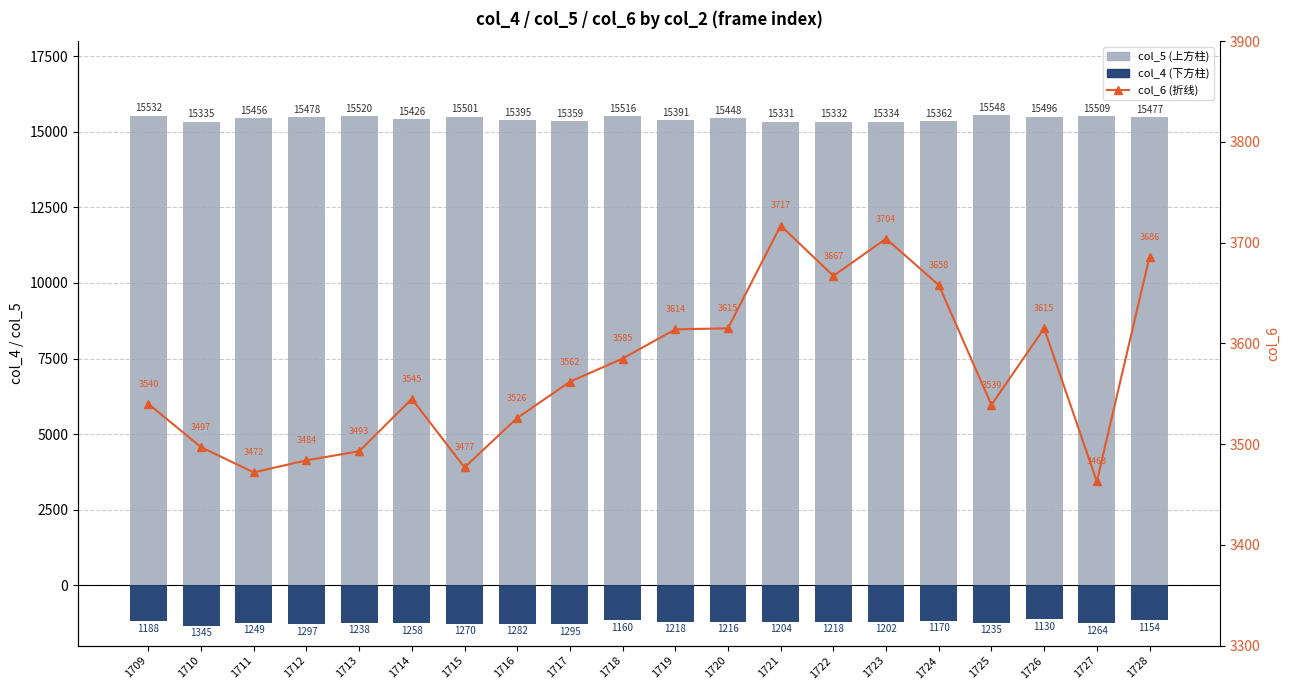

Reading left to right, what are all the values shown in this chart?

col_5: 15532	15335	15456	15478	15520	15426	15501	15395	15359	15516	15391	15448	15331	15332	15334	15362	15548	15496	15509	15477
col_4: -1188	-1345	-1249	-1297	-1238	-1258	-1270	-1282	-1295	-1160	-1218	-1216	-1204	-1218	-1202	-1170	-1235	-1130	-1264	-1154
col_6: 3540	3497	3472	3484	3493	3545	3477	3526	3562	3585	3614	3615	3717	3667	3704	3658	3539	3615	3463	3686